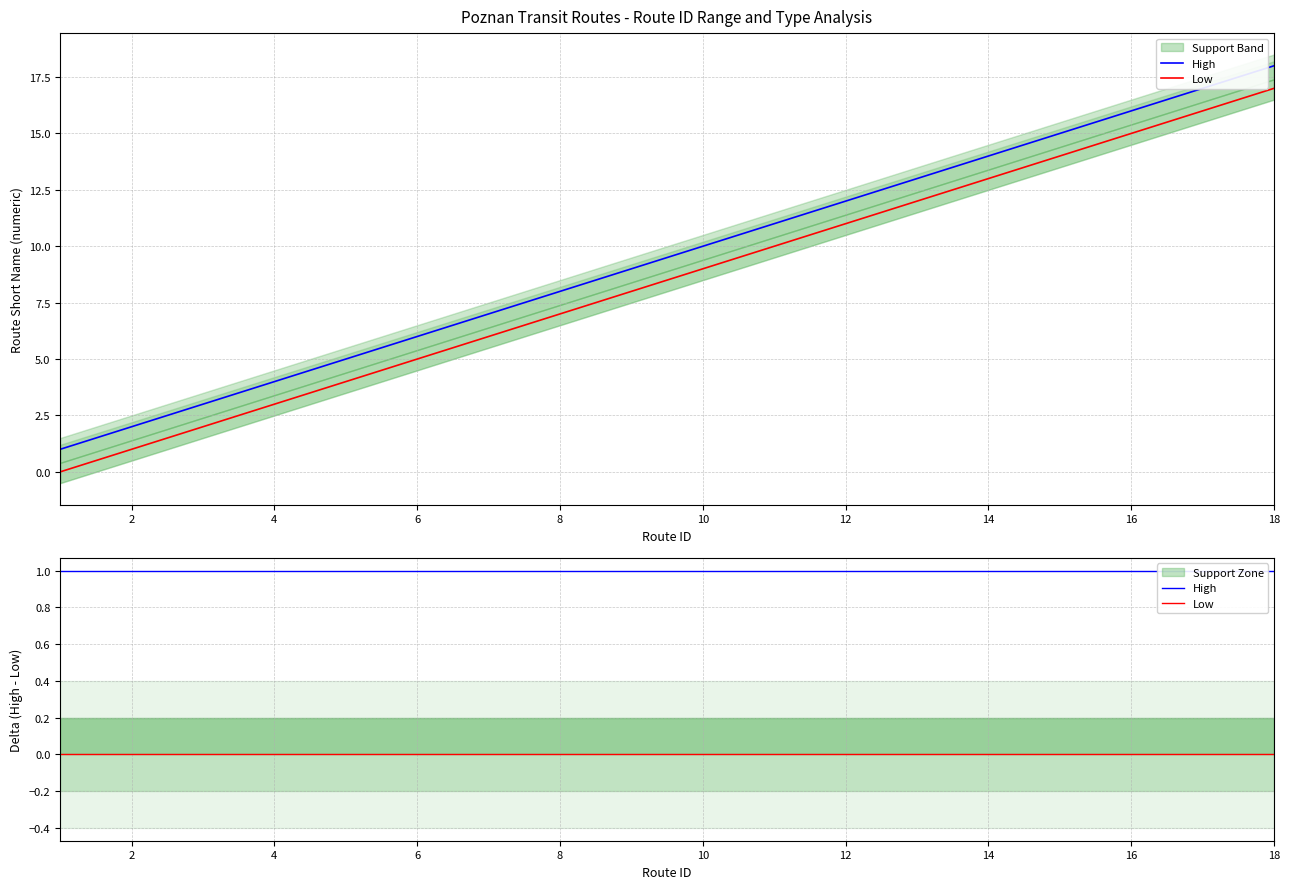

True or false: High and Low cross at least once.

False